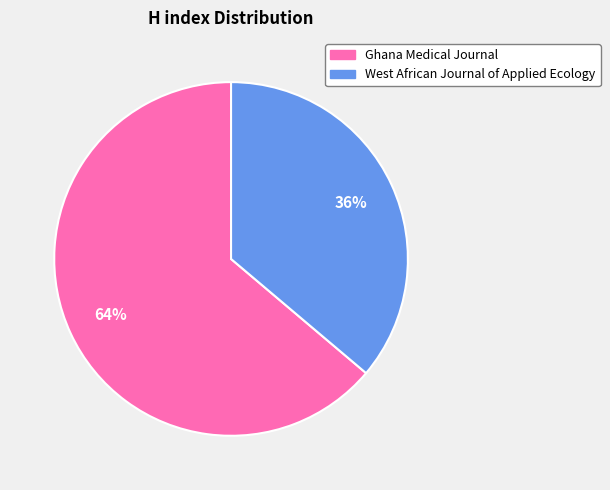

Which has a higher value, West African Journal of Applied Ecology or Ghana Medical Journal?

Ghana Medical Journal